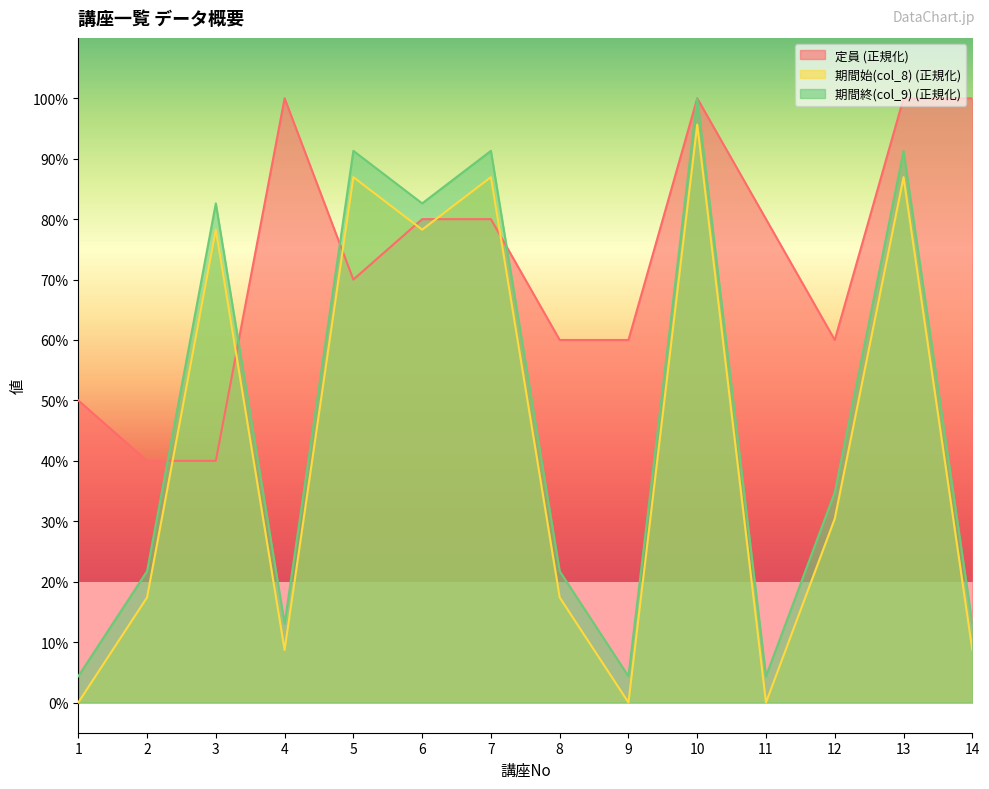

What is the sum of the 期間終(col_9) values at 13 and 1?

95.7